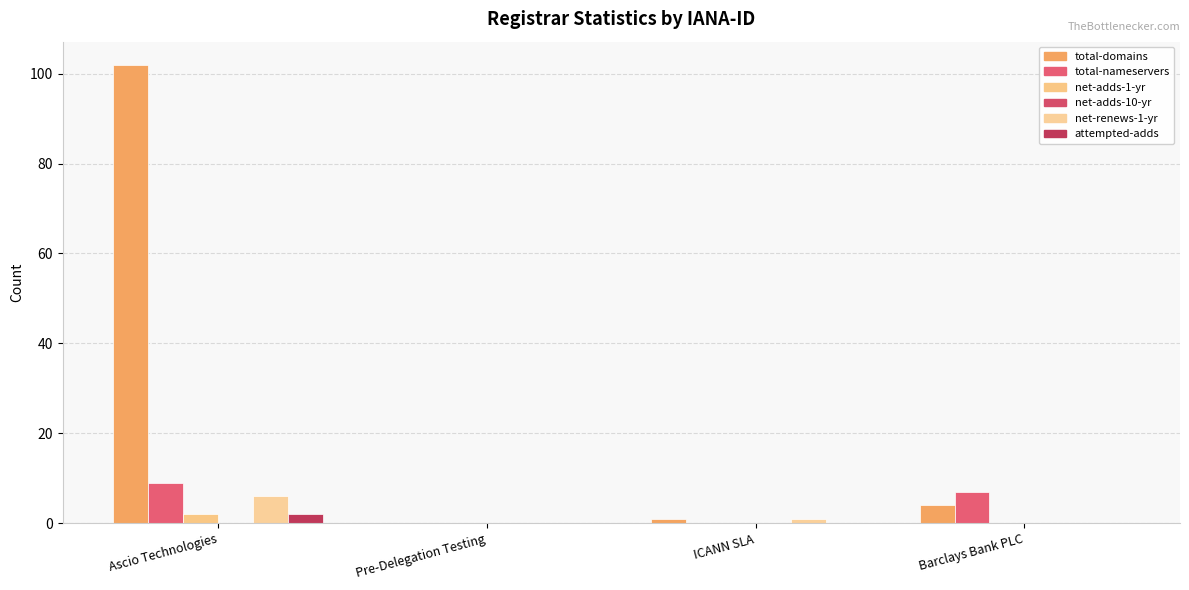

What is the difference between the second highest and minimum values in the net-renews-1-yr series?

1